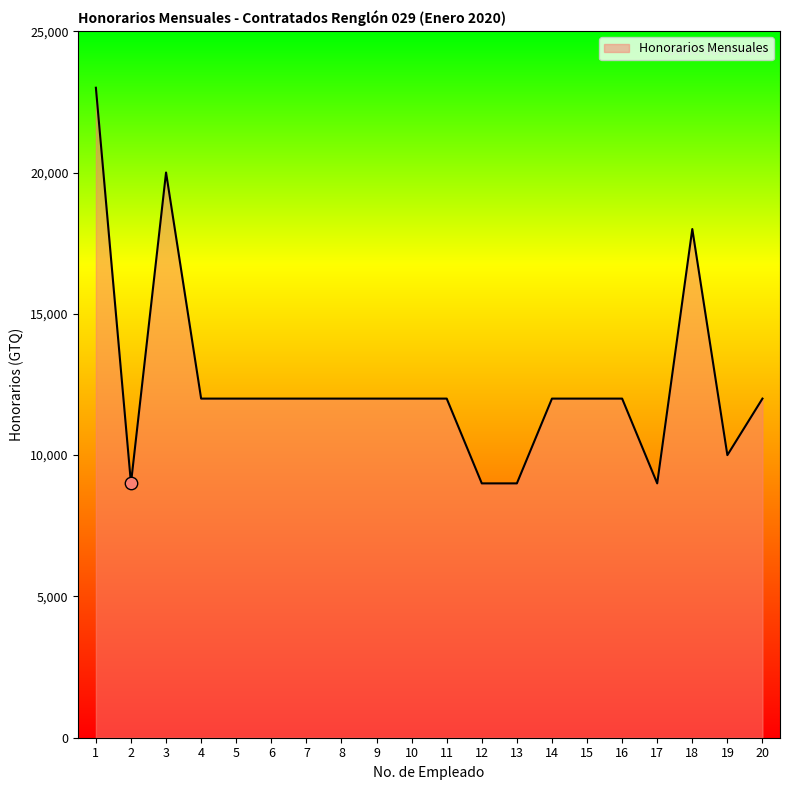

What is the change in value from 12 to 14?

+3000